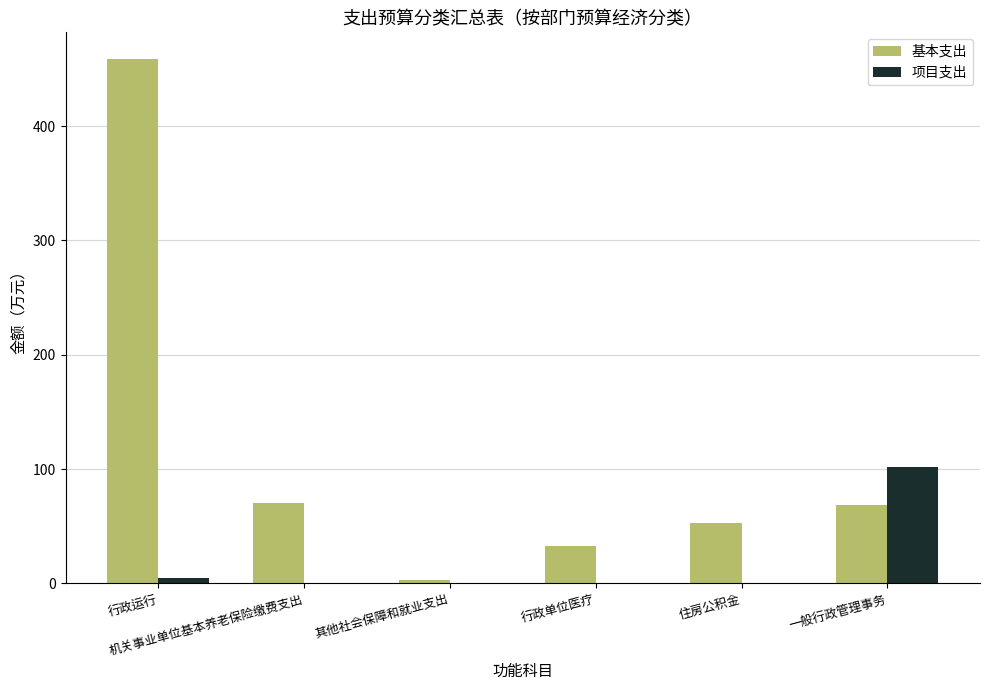

What is the sum of all 项目支出 values?

106.7